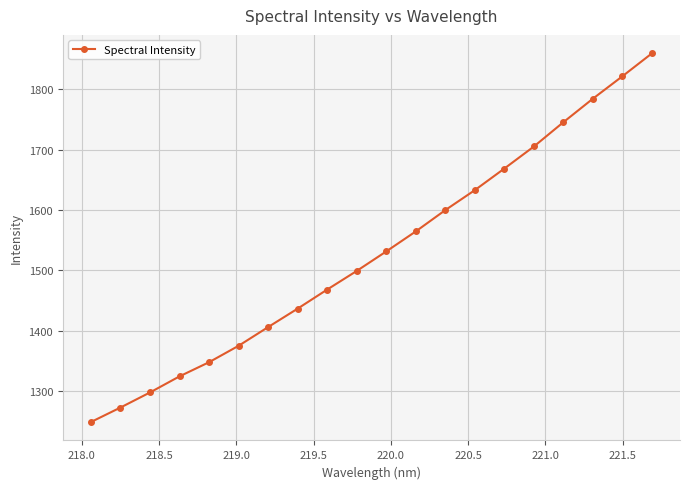

What is the smallest value displayed?

1248.7